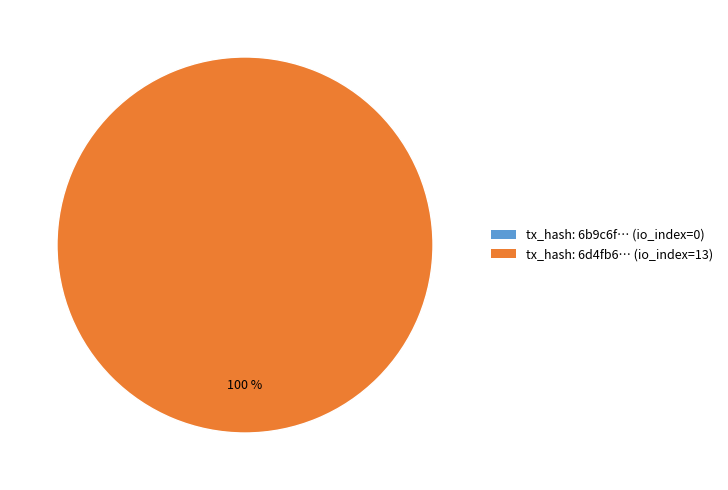

Is it true that tx_1 (io_index=13) is 100% of the pie?

True